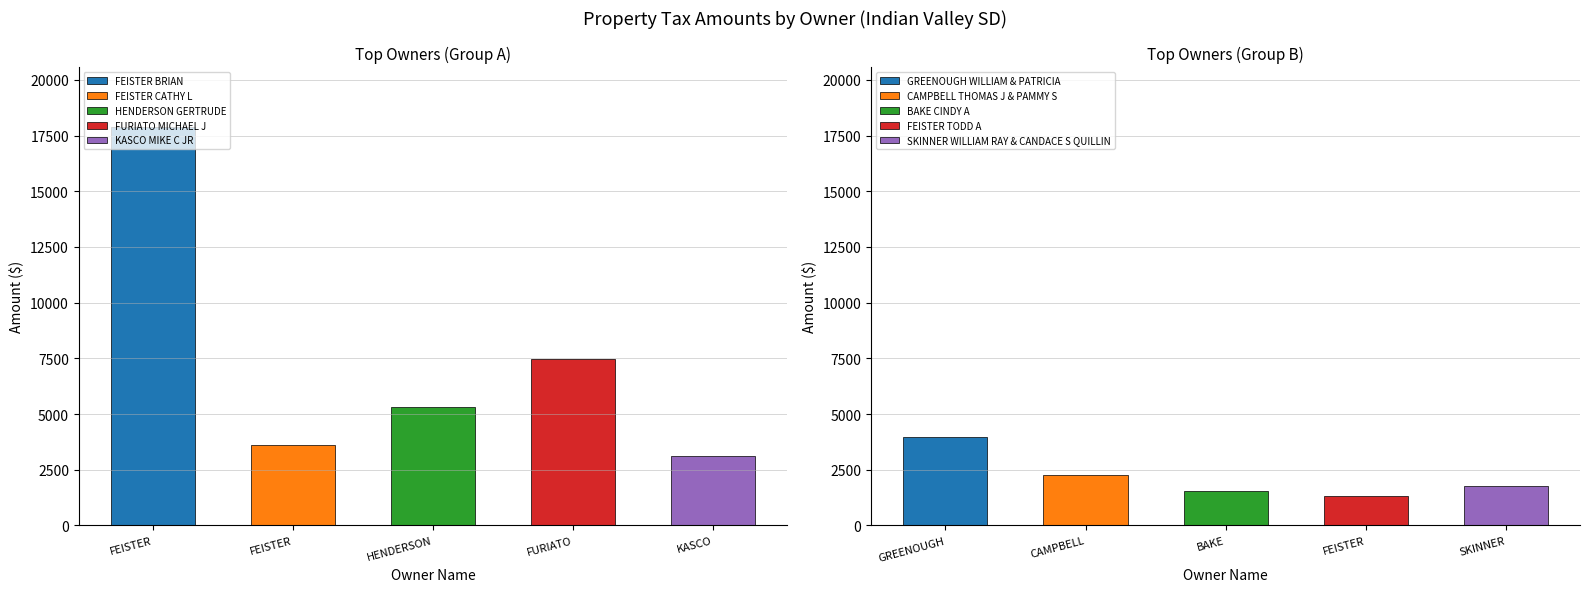

What is the average value?

4589.8